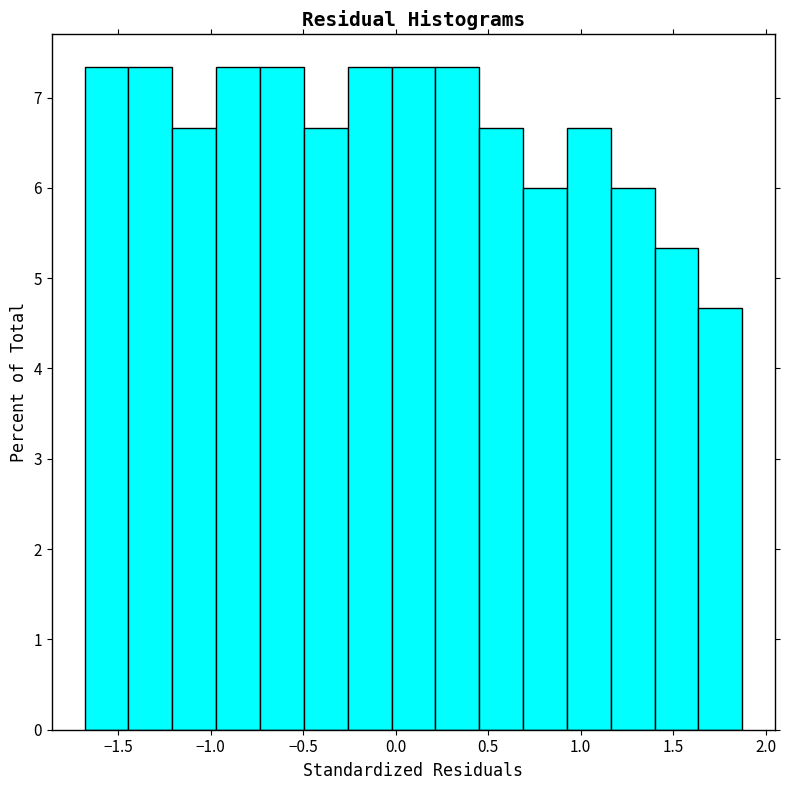

Reading left to right, list every bar in this chart as the range it spans on the x-axis followed by its height. Neither the bar edges nor the heights are printed on the chart, so give them approximately, as read against the axes.

-1.70 to -1.45: 7.3
-1.45 to -1.20: 7.3
-1.20 to -0.95: 6.7
-0.95 to -0.75: 7.3
-0.75 to -0.50: 7.3
-0.50 to -0.25: 6.7
-0.25 to 0.00: 7.3
0.00 to 0.20: 7.3
0.20 to 0.45: 7.3
0.45 to 0.70: 6.7
0.70 to 0.95: 6.0
0.95 to 1.15: 6.7
1.15 to 1.40: 6.0
1.40 to 1.65: 5.3
1.65 to 1.85: 4.7